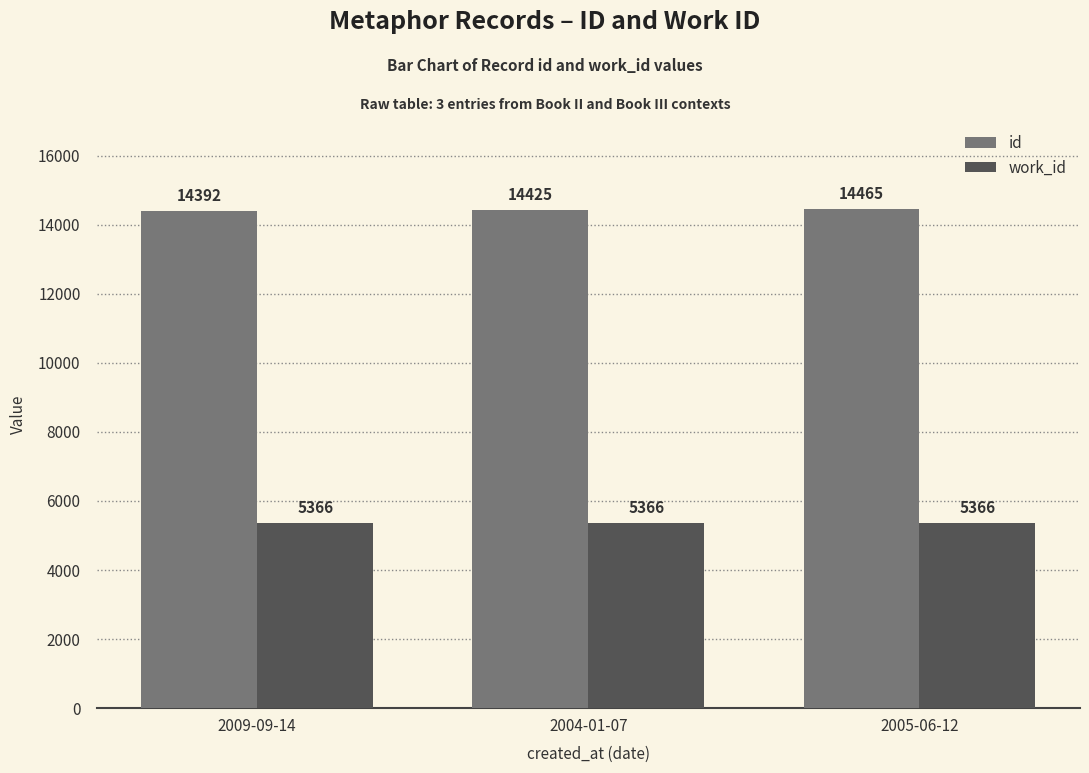

What are all the series names shown in the legend?

id, work_id